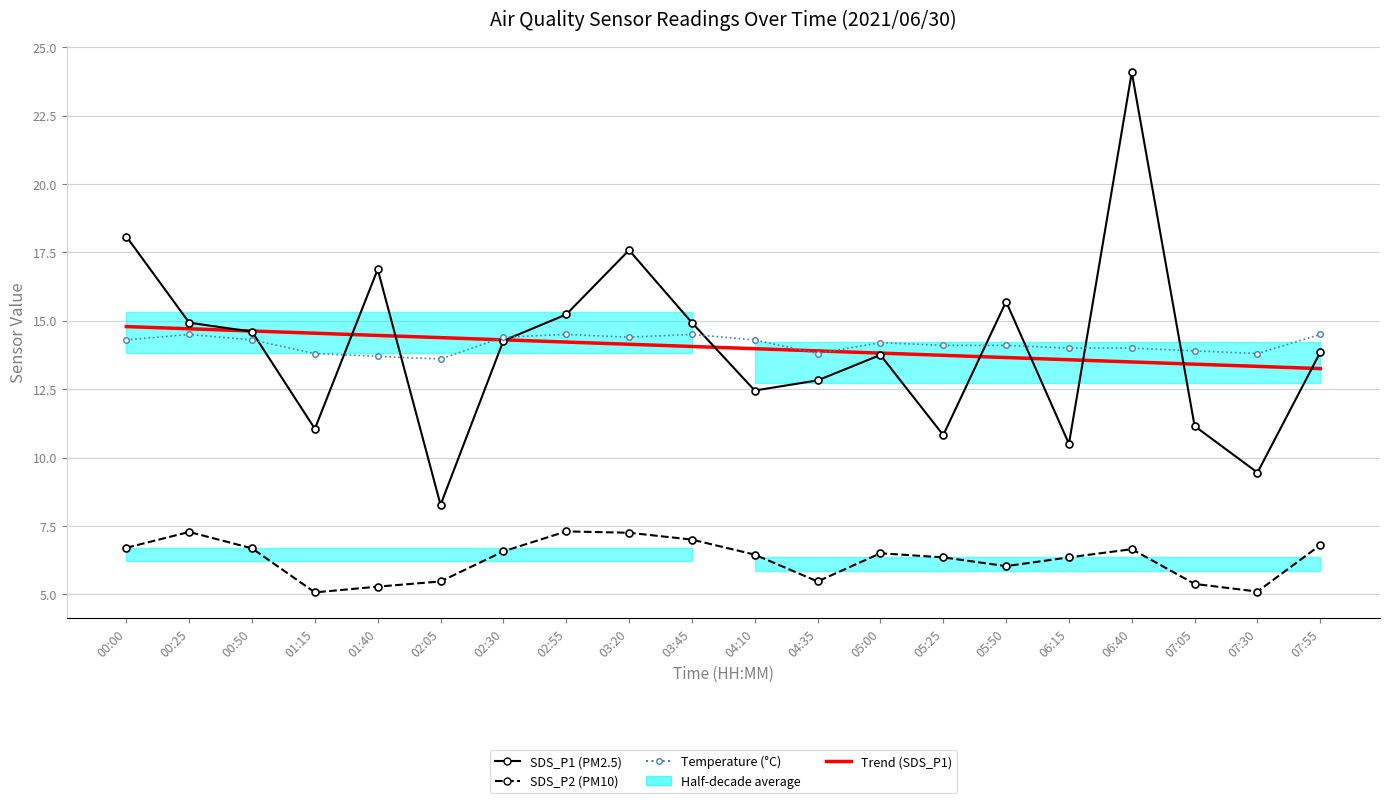

The SDS_P2 (PM10) series shows 3.6 at 07:05. True or false?

False